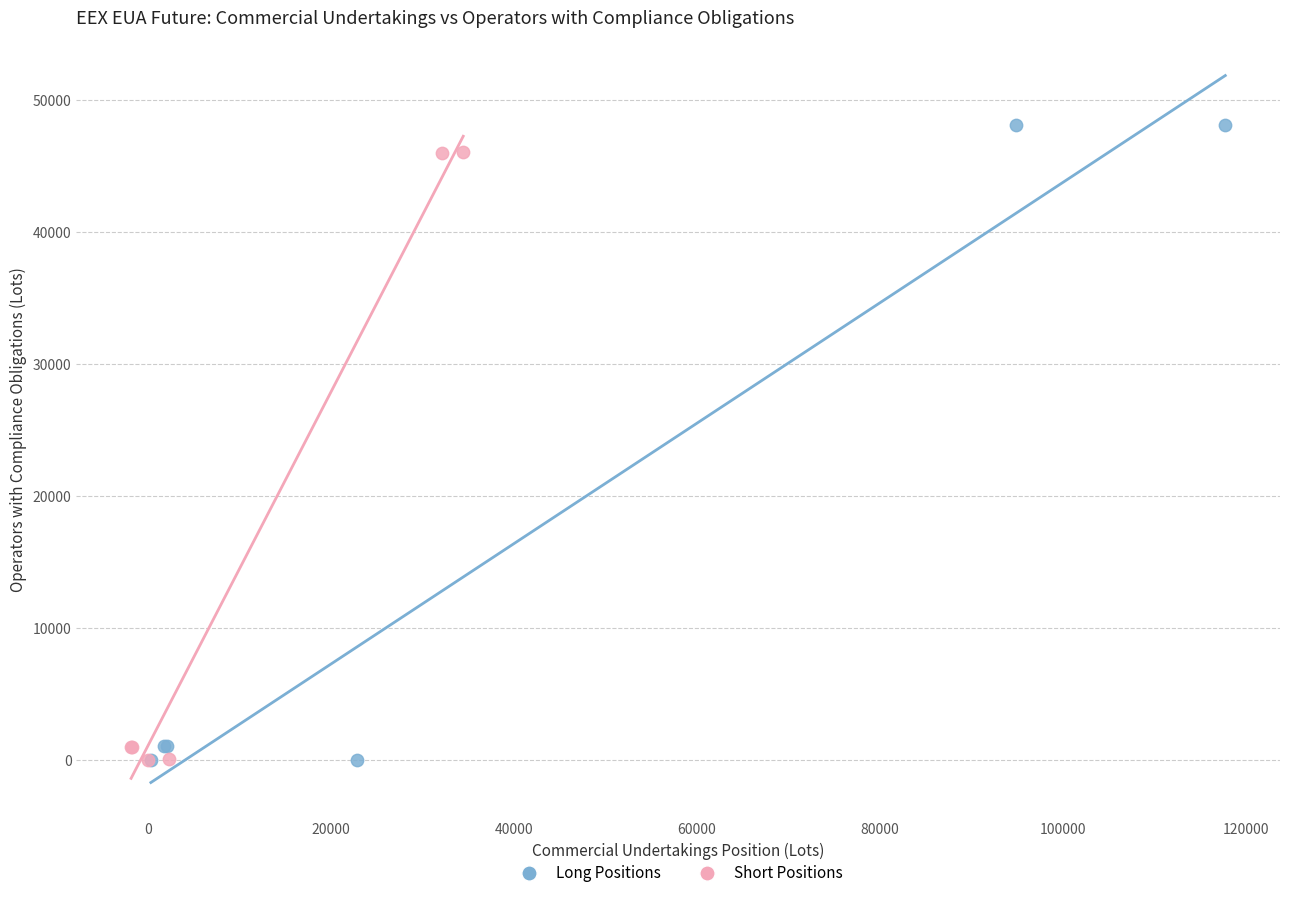

What are all the series names shown in the legend?

Long Positions, Short Positions